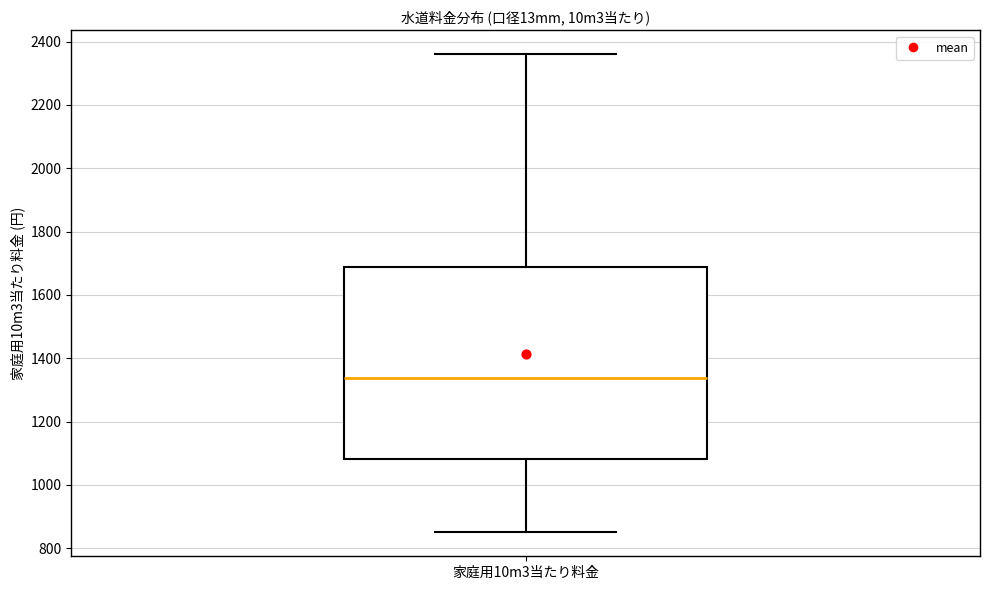

Read this box plot against the y-axis: the position of the median line, the range covered by the box, and the ends of both whiskers. The values are not printed on the chart, so give them approximately, as read against the axis.

median 1340, box 1080 to 1680, whiskers 860 to 2360